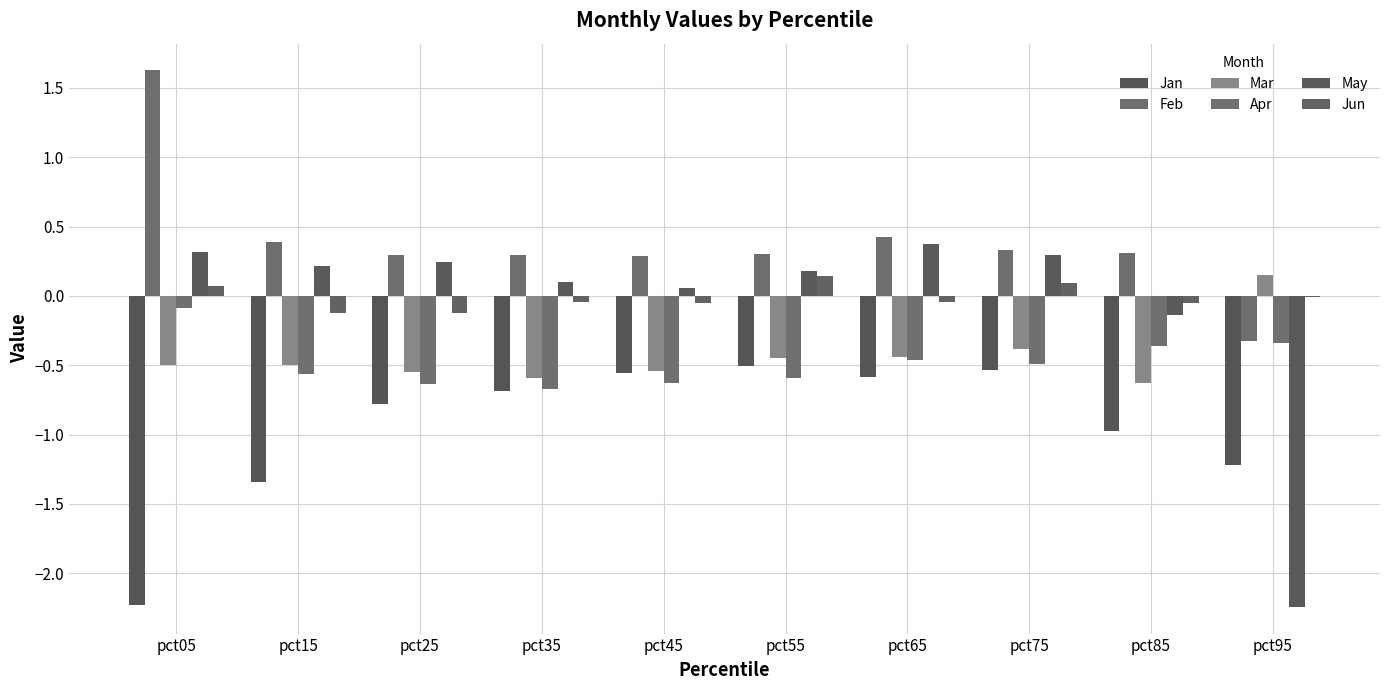

Count the number of data series in this chart.

6